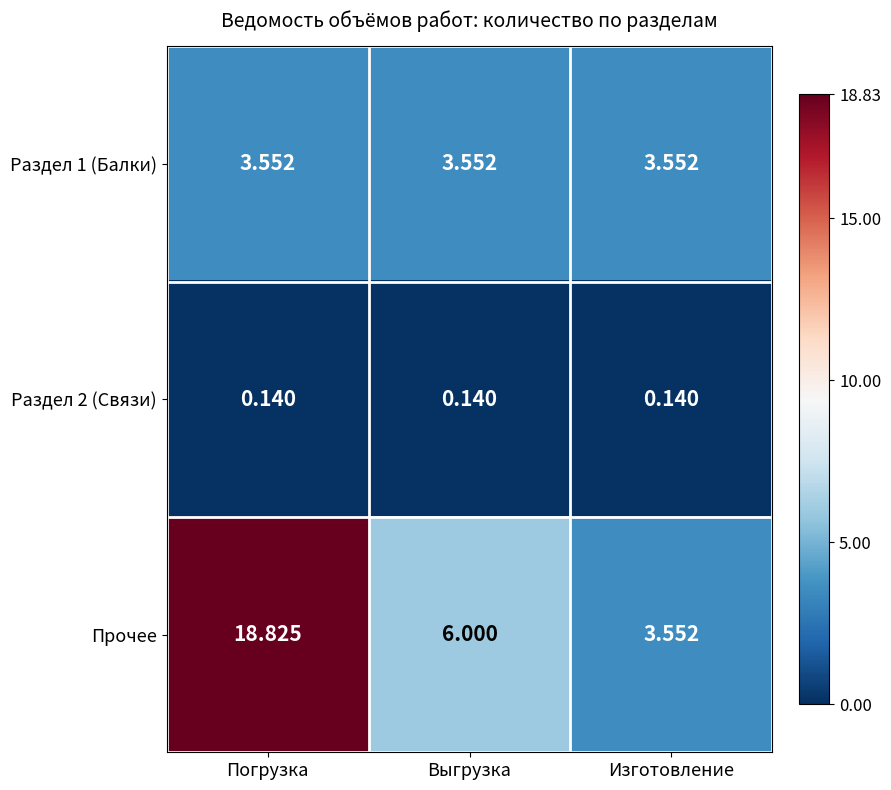

Rank the series by their average value, from lowest to highest.

Раздел 2 (Связи), Раздел 1 (Балки), Прочее